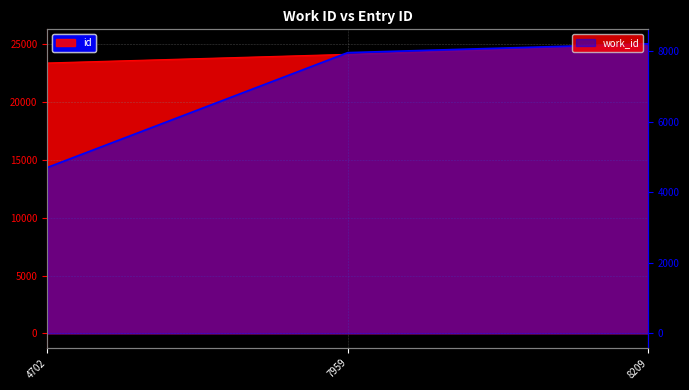

List the series in order of their peak value, highest first.

id, work_id